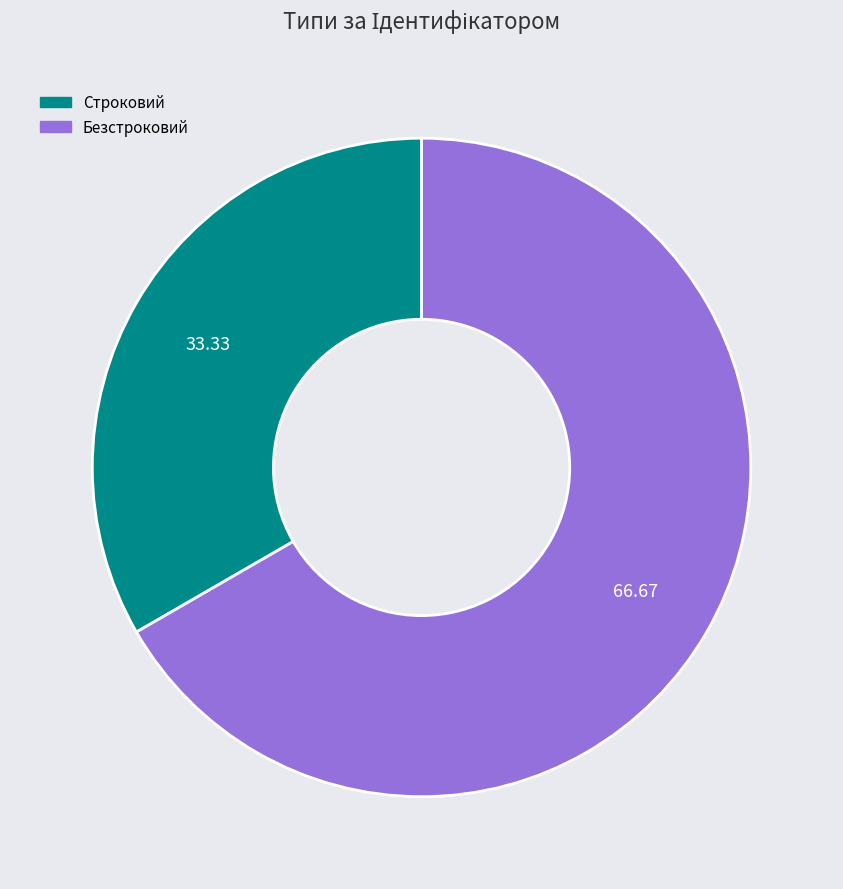

Is it true that Безстроковий is 54% of the pie?

False